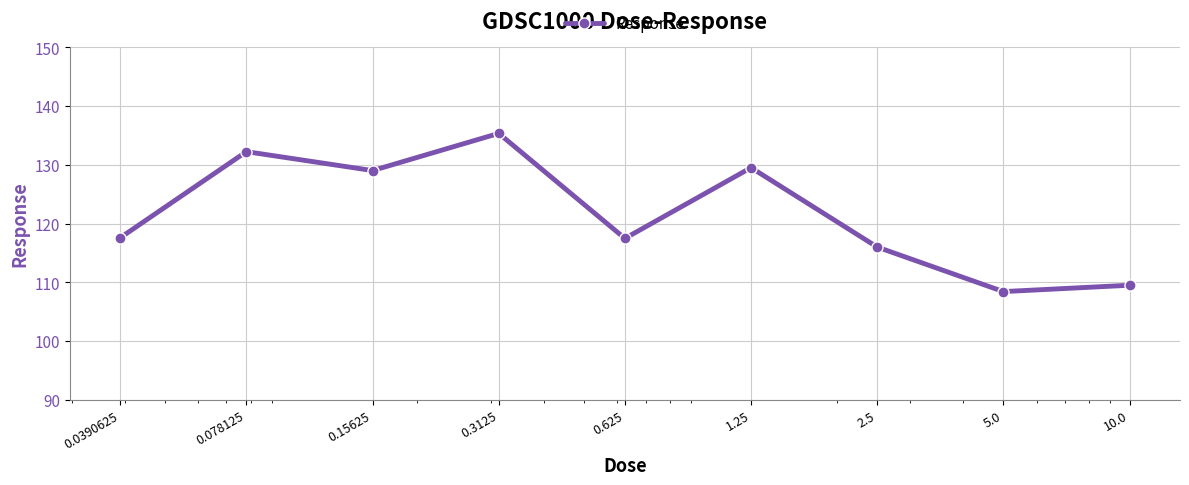

What is the maximum value shown in the chart?

135.4